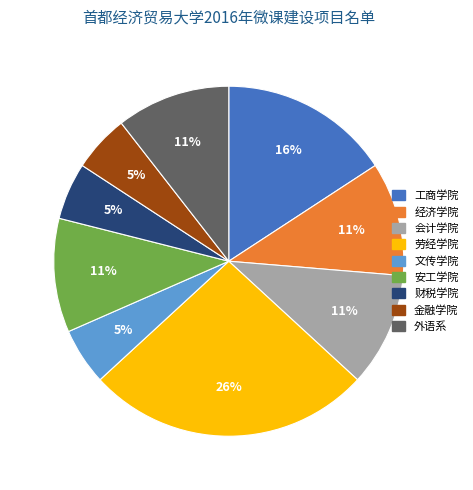

Is the sum of 会计学院 and 金融学院 greater than half?

No